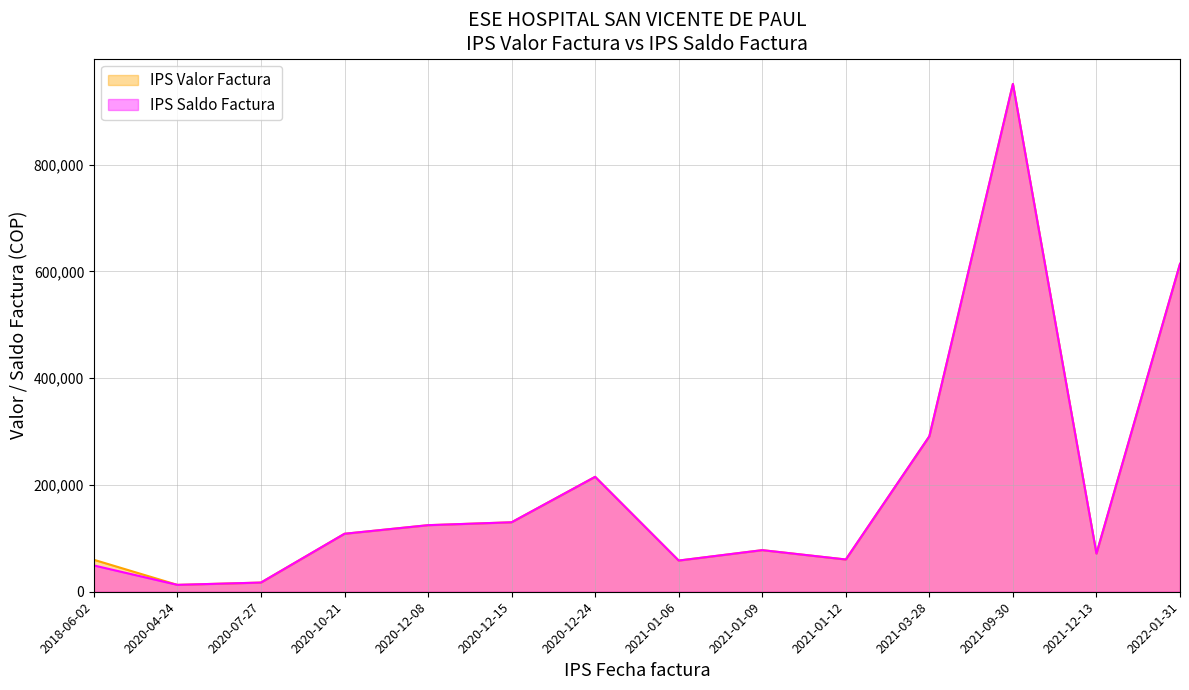

What is the value of the IPS Saldo Factura point at the 10th from the left?

60407